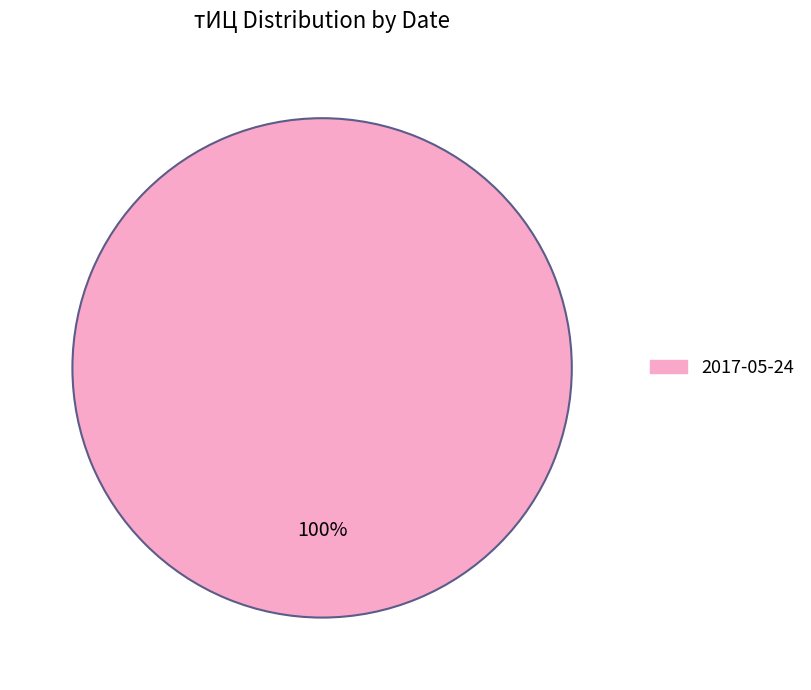

How many slices are in this pie chart?

1